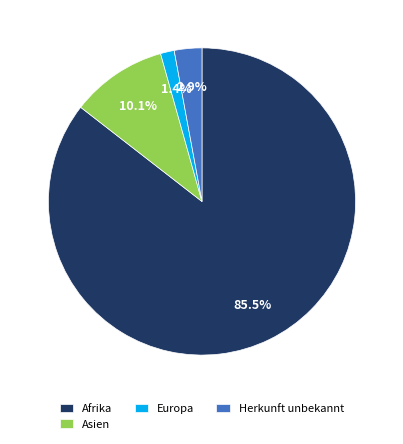

To the nearest percent, what is the difference between the largest and smallest slice percentages?

84%